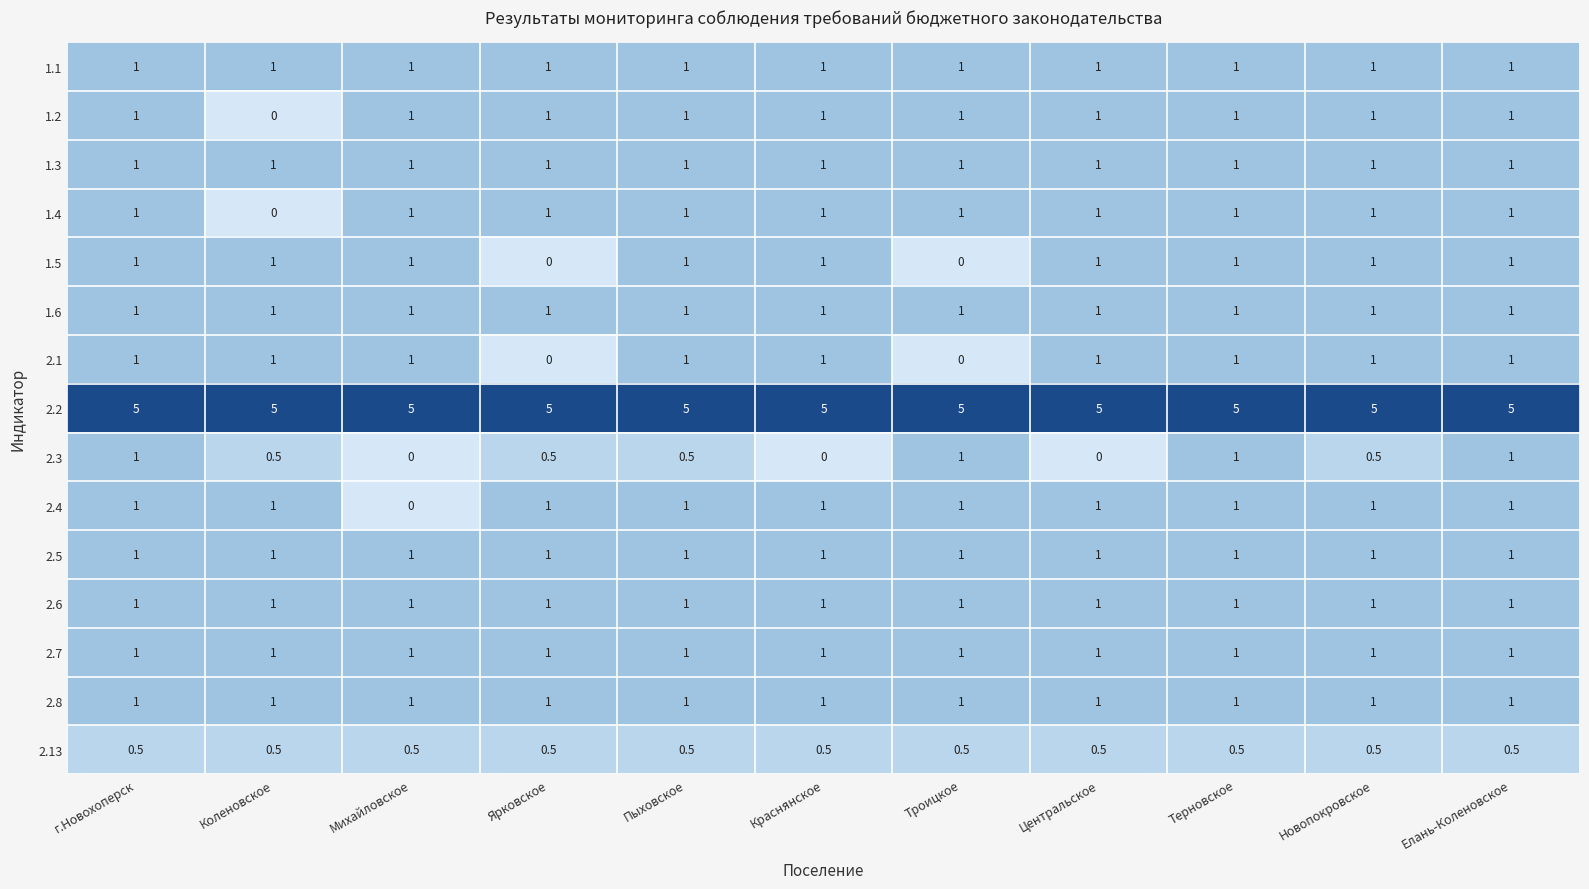

What is the maximum value for 1.5?

1.0